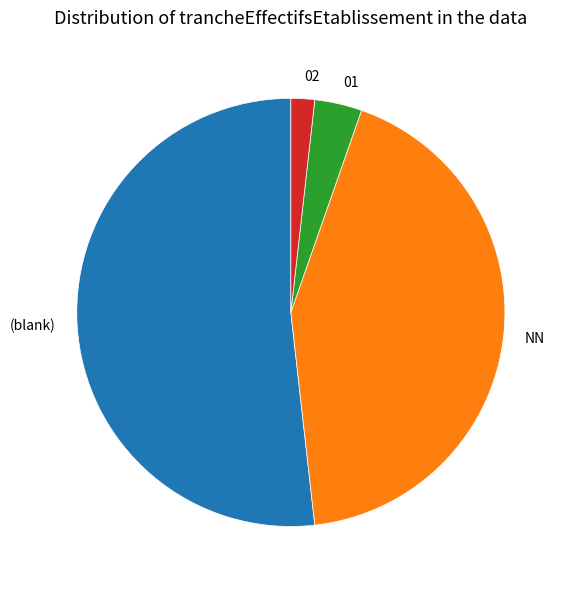

What is the smallest slice in the pie chart?

02